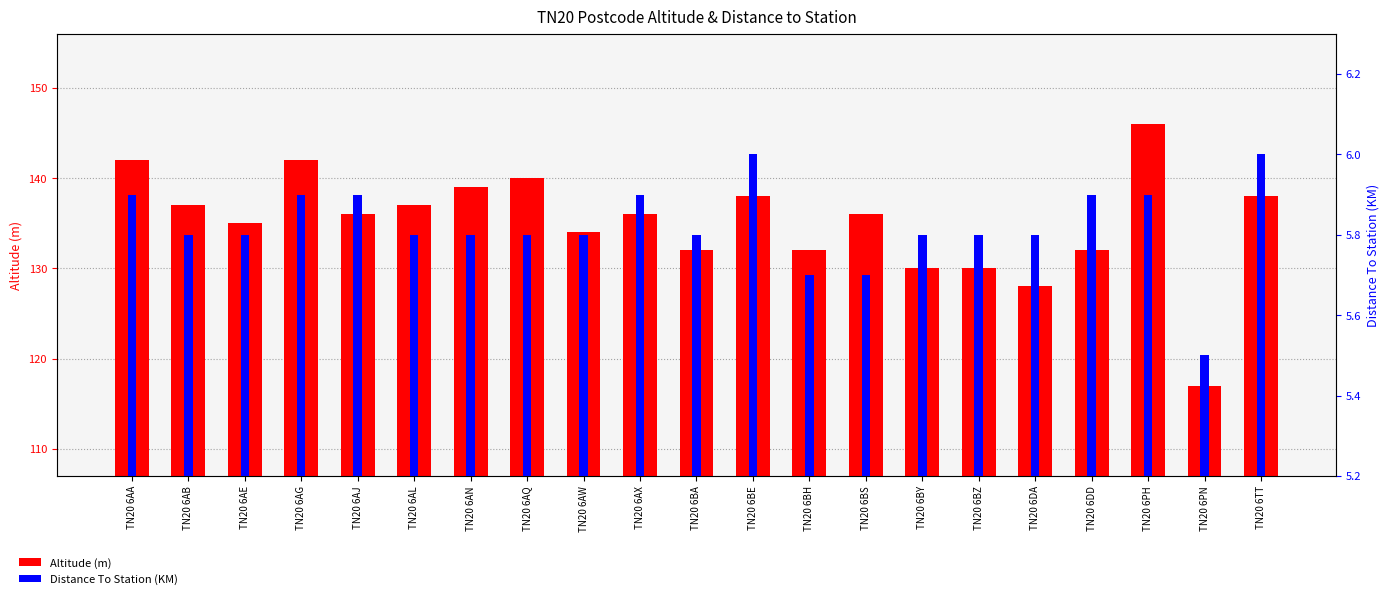

What is the average value of the Altitude (m) series?

135.1